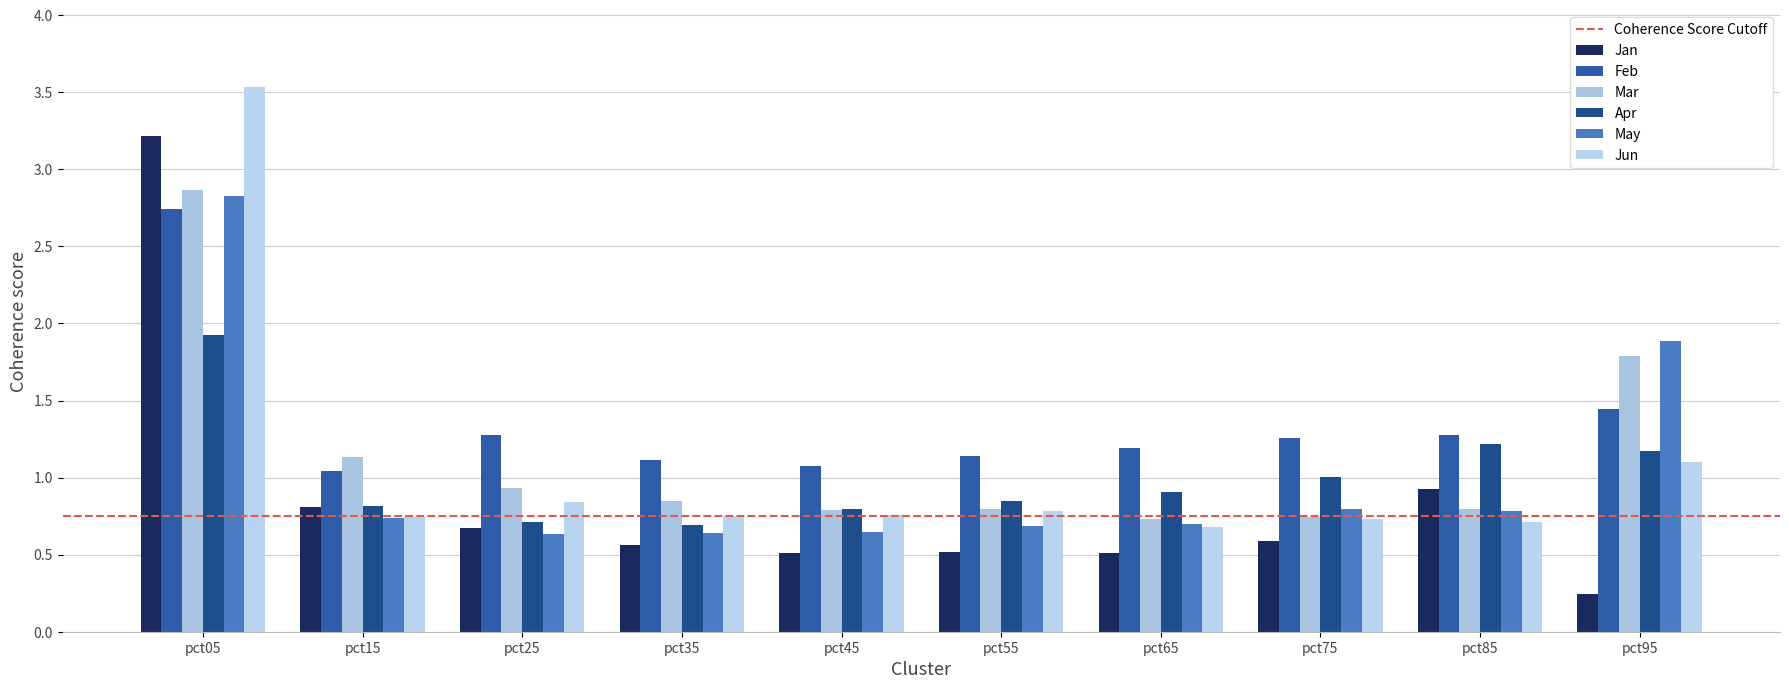

At pct35, list the series in order from largest to smallest.

Feb, Mar, Jun, Apr, May, Jan